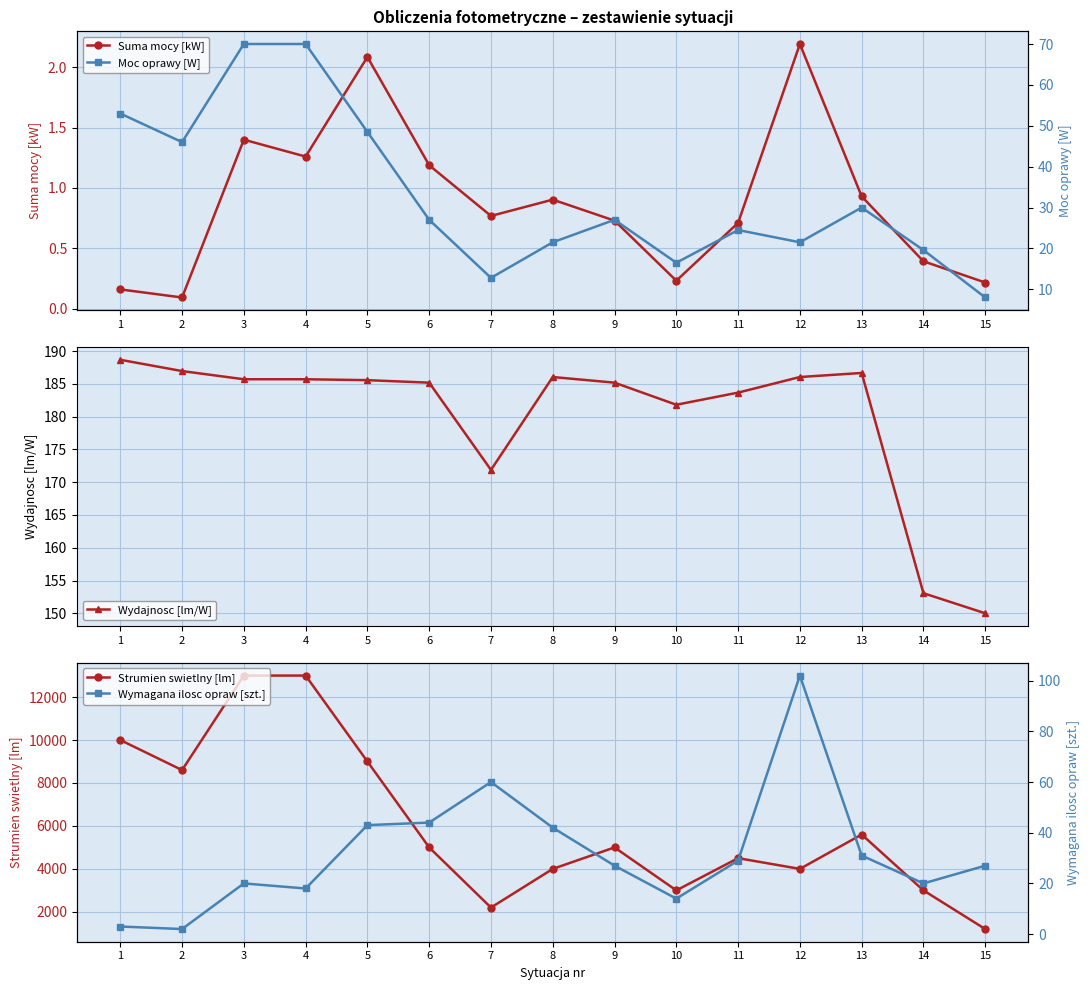

Which category has the highest value across all series?

3